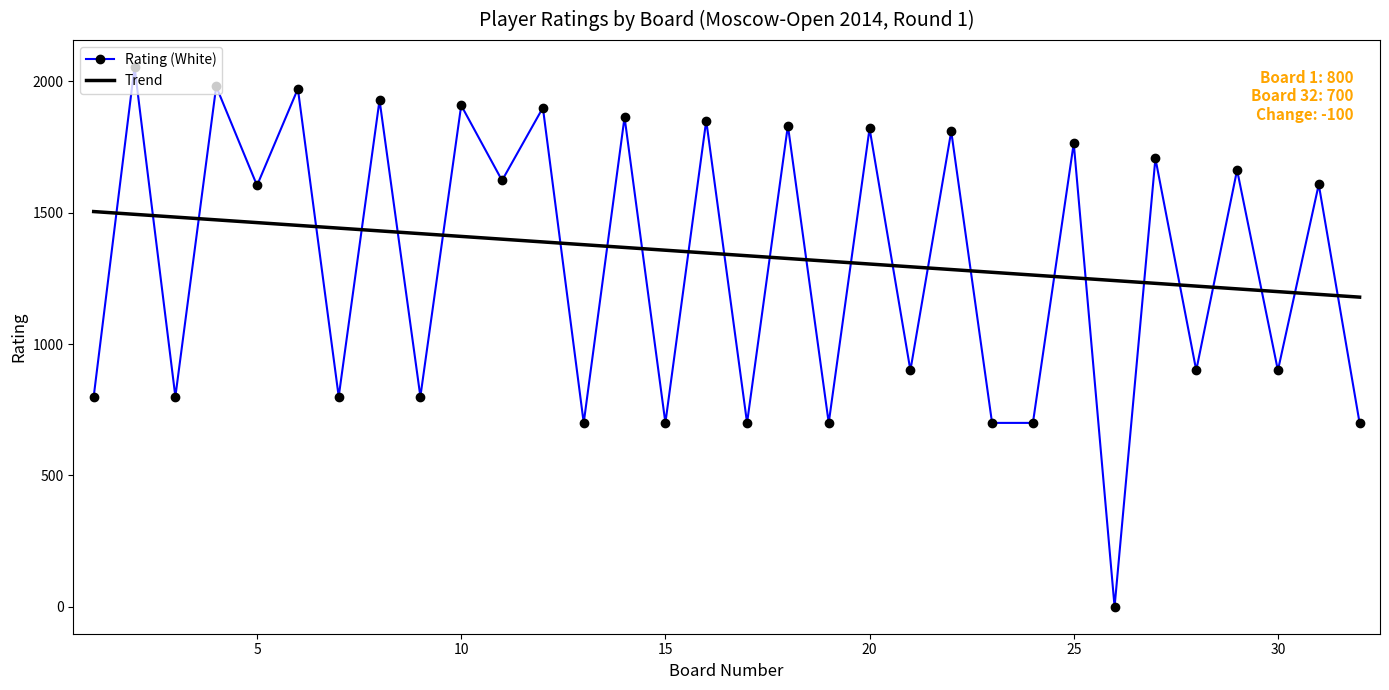

Which series has the widest spread of values?

Rating (White)